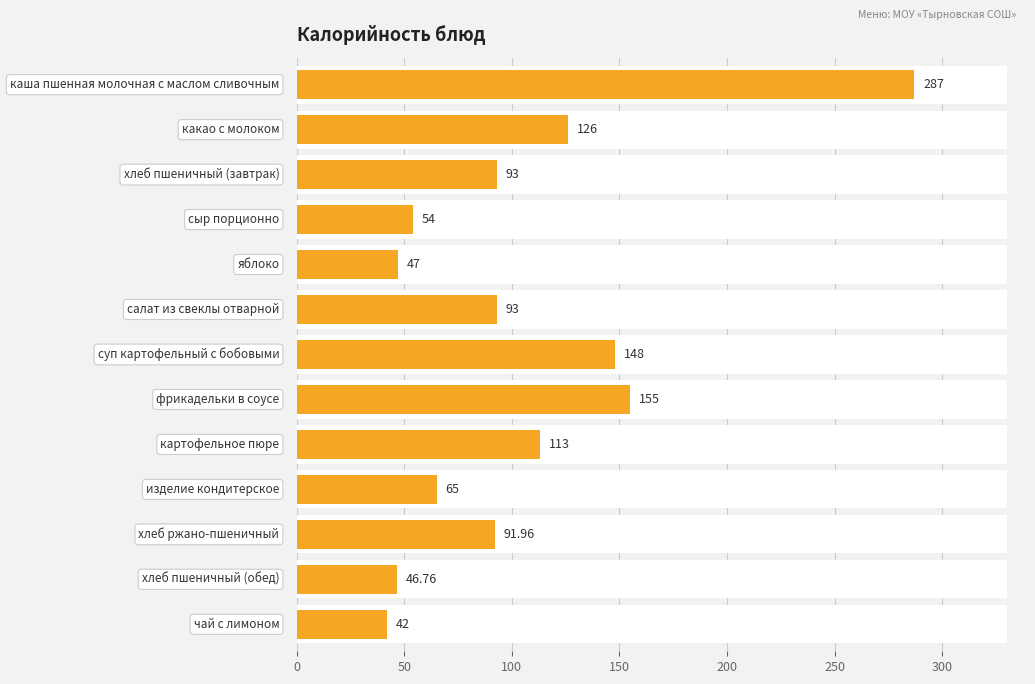

What is the sum of the values at 12 and 9?

107.0